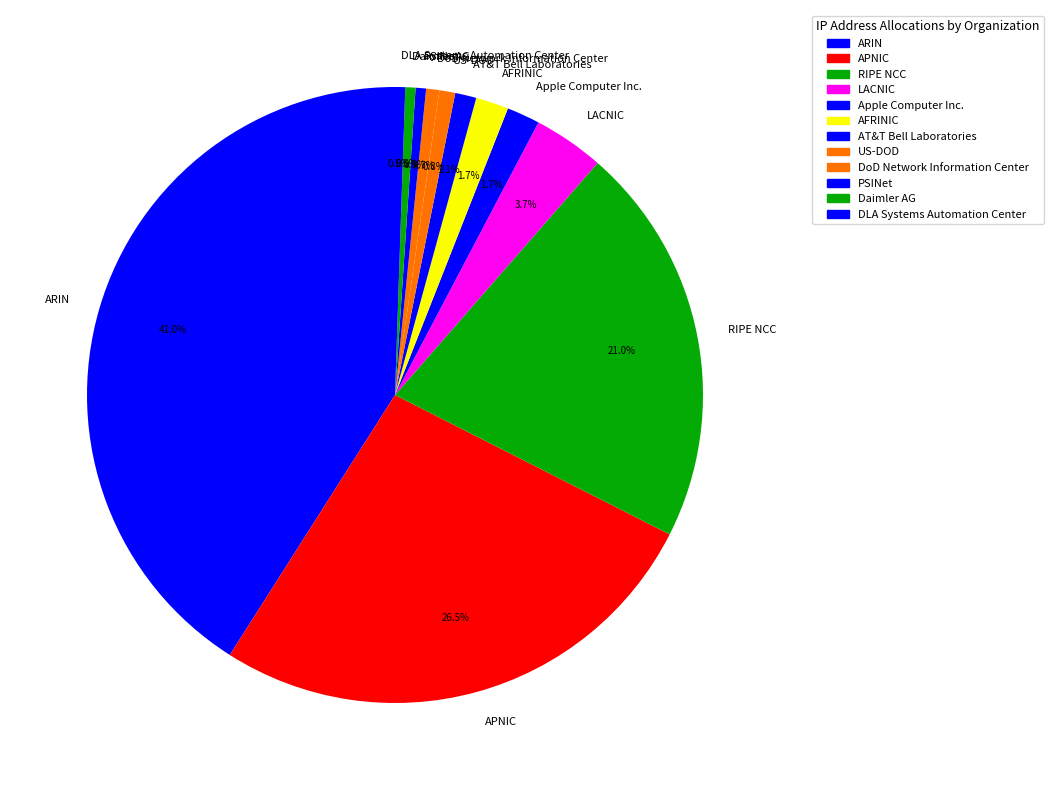

How many slices are in this pie chart?

12